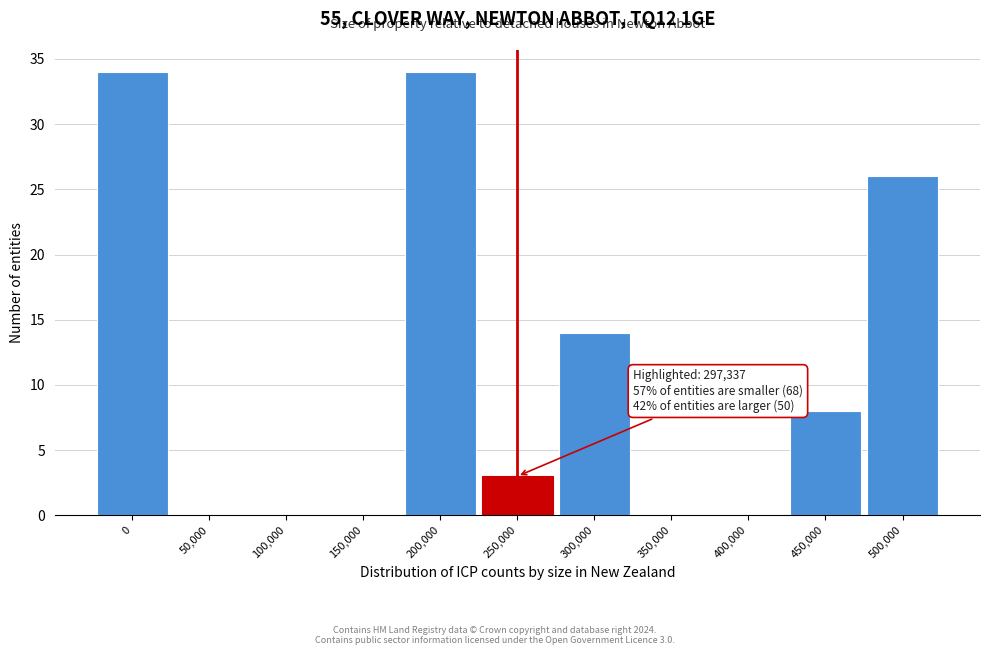

Reading left to right, extract all data points from this chart.

0=34	50,000=0	100,000=0	150,000=0	200,000=34	250,000=3	300,000=14	350,000=0	400,000=0	450,000=8	500,000=26